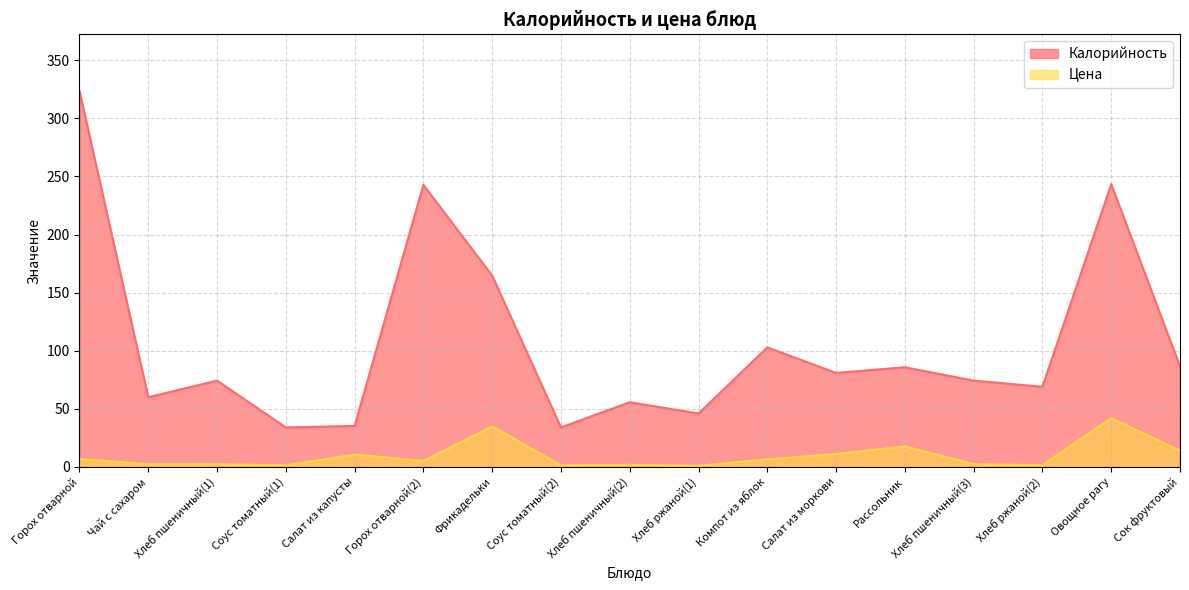

Reading left to right, extract all data points from this chart.

Калорийность: Горох отварной=323.8	Чай с сахаром=60.0	Хлеб пшеничный(1)=74.3	Соус томатный(1)=34.0	Салат из капусты=35.3	Горох отварной(2)=242.8	Фрикадельки=164.7	Соус томатный(2)=34.0	Хлеб пшеничный(2)=55.7	Хлеб ржаной(1)=46.0	Компот из яблок=102.9	Салат из моркови=80.9	Рассольник=85.8	Хлеб пшеничный(3)=74.3	Хлеб ржаной(2)=69.0	Овощное рагу=243.4	Сок фруктовый=86.6
Цена: Горох отварной=6.9	Чай с сахаром=2.3	Хлеб пшеничный(1)=2.4	Соус томатный(1)=1.4	Салат из капусты=10.7	Горох отварной(2)=5.2	Фрикадельки=34.9	Соус томатный(2)=1.4	Хлеб пшеничный(2)=1.8	Хлеб ржаной(1)=1.0	Компот из яблок=6.5	Салат из моркови=11.1	Рассольник=17.6	Хлеб пшеничный(3)=2.4	Хлеб ржаной(2)=1.5	Овощное рагу=42.0	Сок фруктовый=14.0